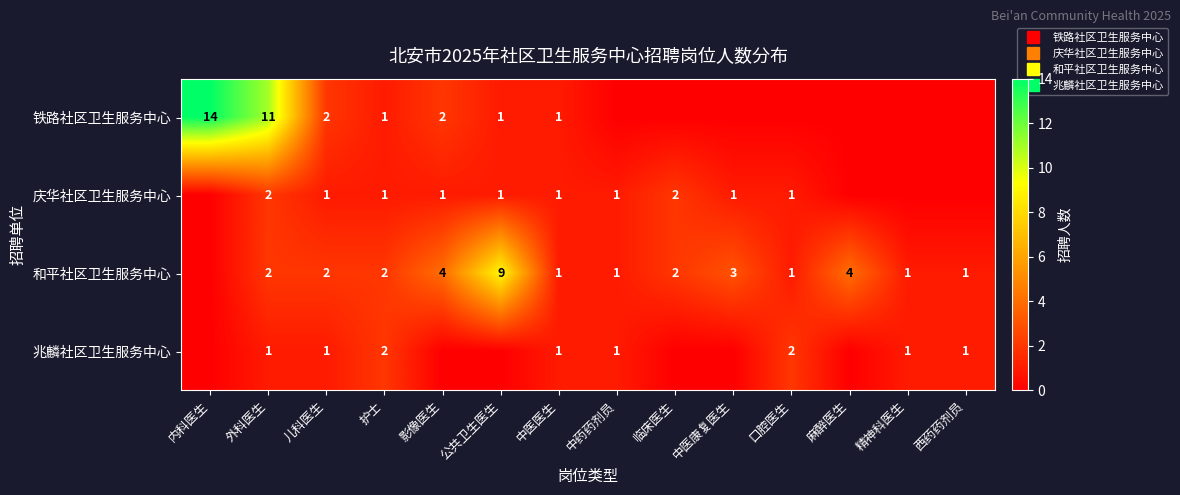

Rank the series at 西药药剂员 from highest to lowest value.

和平社区卫生服务中心, 兆麟社区卫生服务中心, 铁路社区卫生服务中心, 庆华社区卫生服务中心